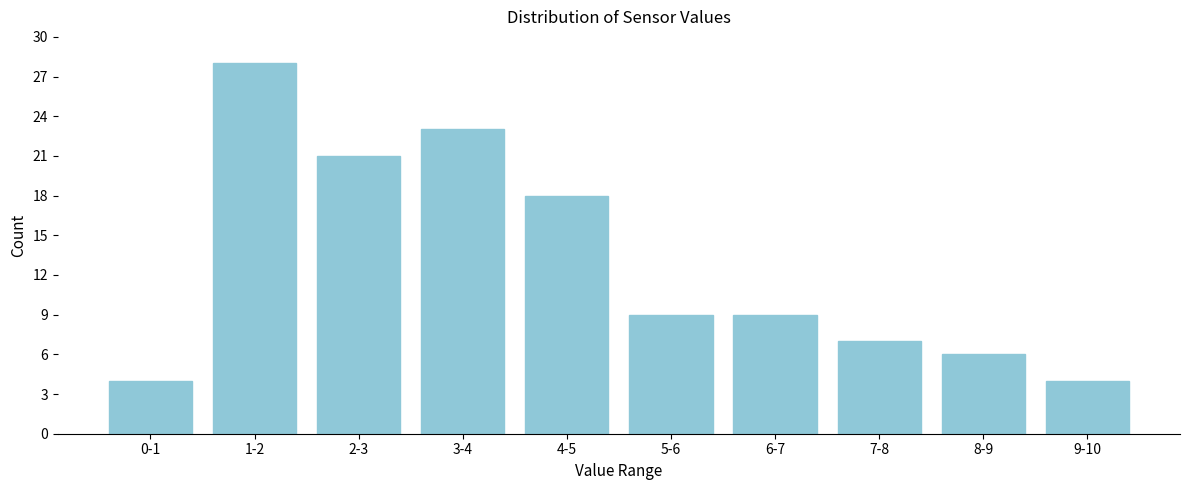

Reading left to right, list all the values displayed in this chart.

0-1=4	1-2=28	2-3=21	3-4=23	4-5=18	5-6=9	6-7=9	7-8=7	8-9=6	9-10=4